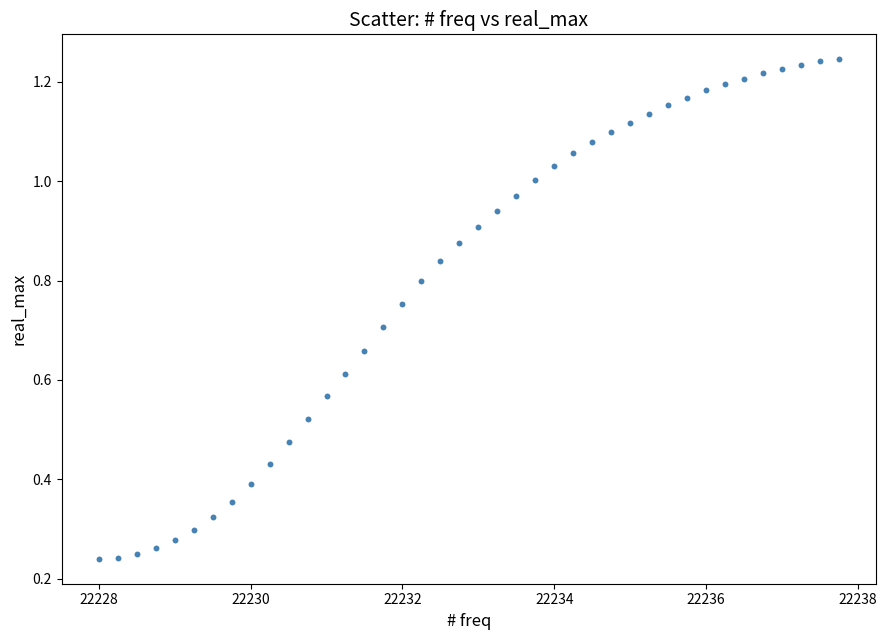

What is the range of X values (max minus min)?

9.8